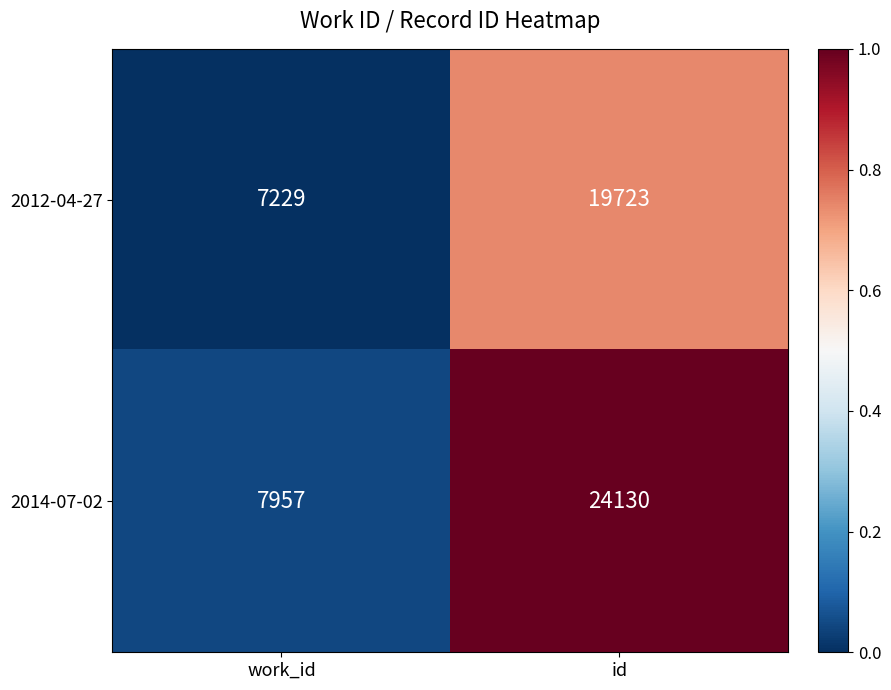

What is the sum of the 2012-04-27 values at id and work_id?

26952